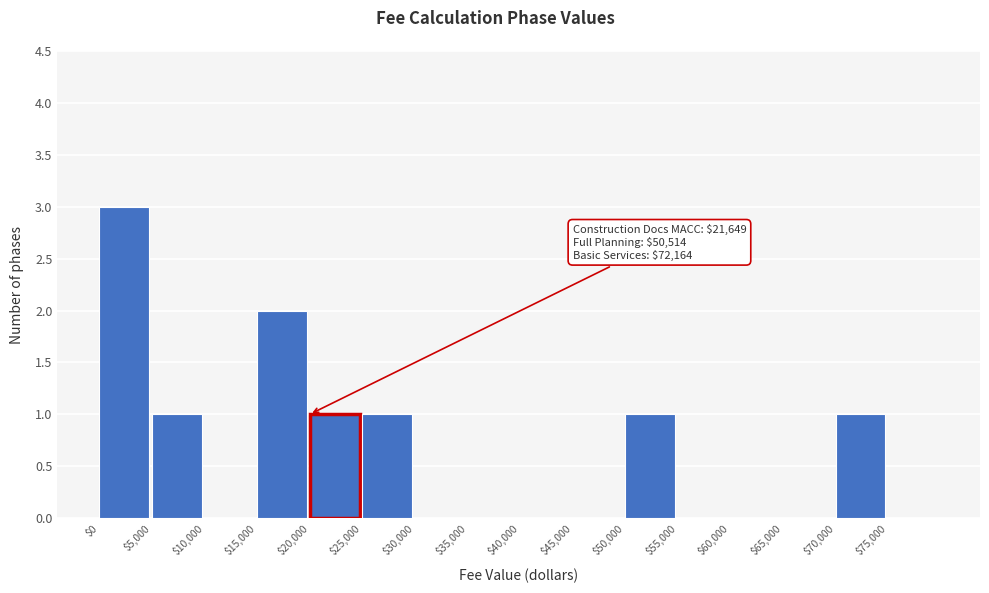

Which range on the x-axis has the tallest bar?

0 to 5000